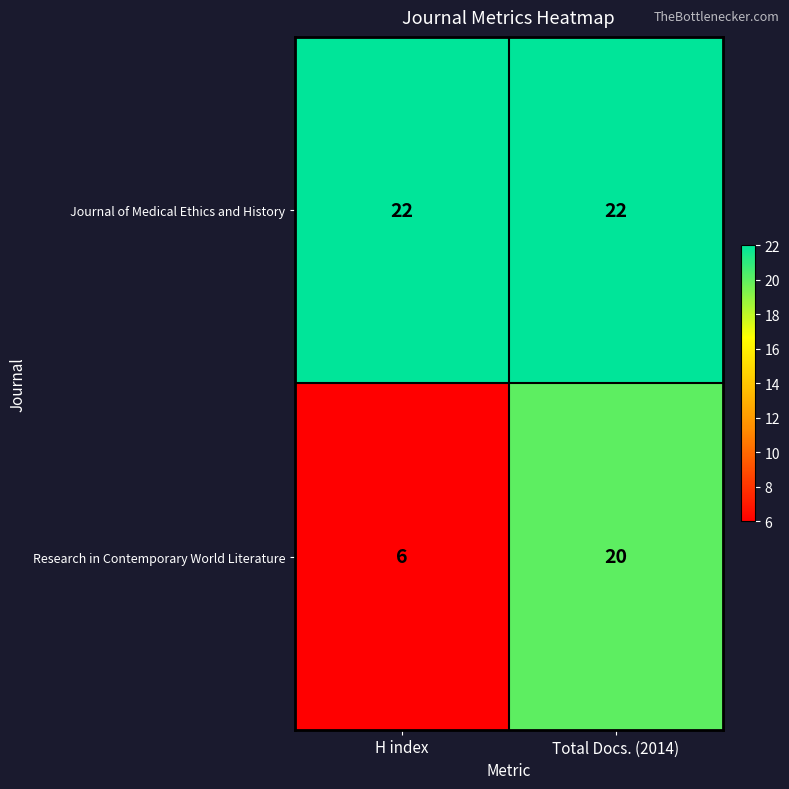

What is the approximate value of Research in Contemporary World Literature at H index?

6